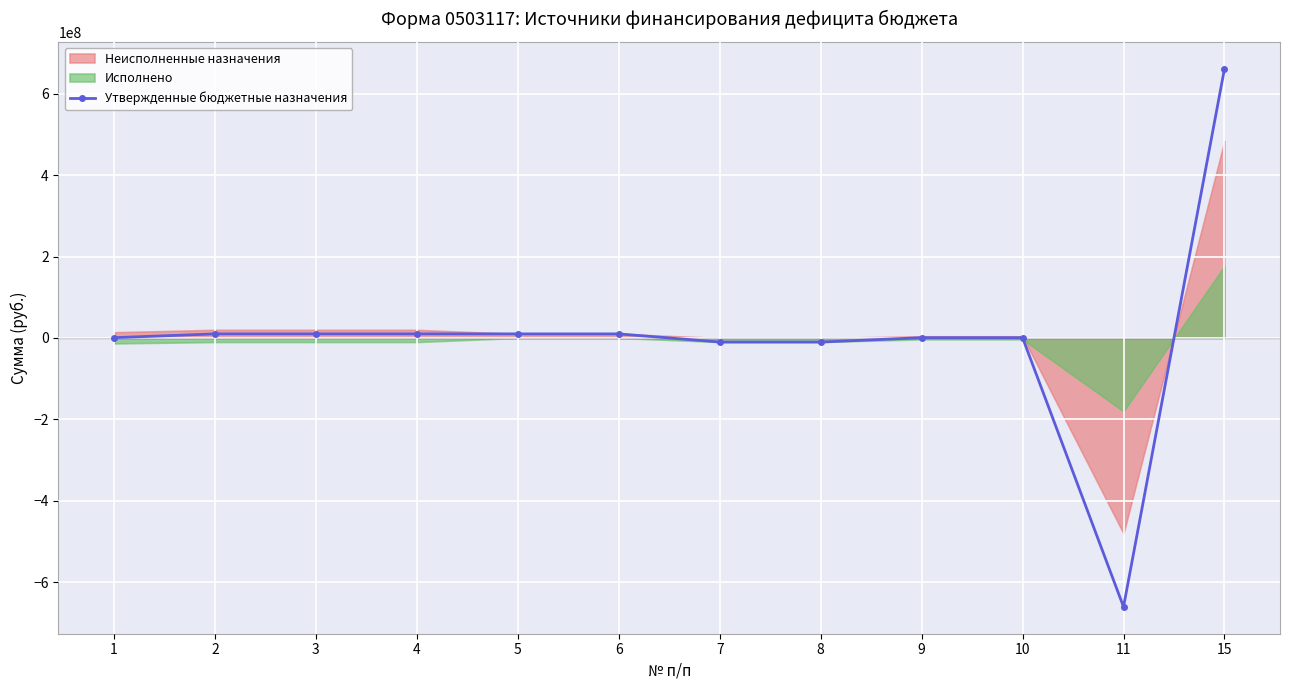

Reading left to right, extract all data points from this chart.

696834.6	10000000.0	10000000.0	10000000.0	10000000.0	10000000.0	-10000000.0	-10000000.0	696834.6	696835.6	-660940837.5	661637672.1